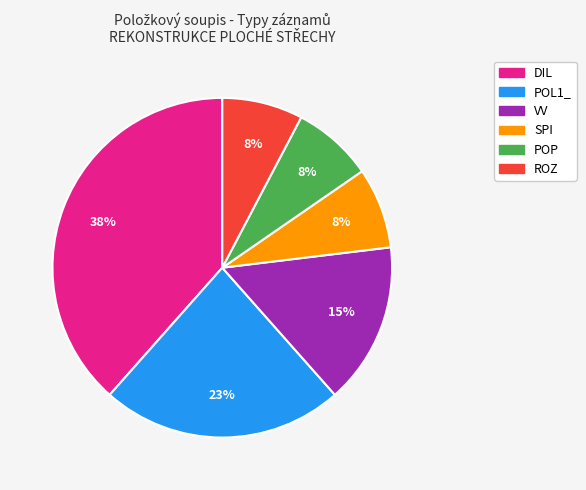

Which category has the biggest portion of the pie?

DIL